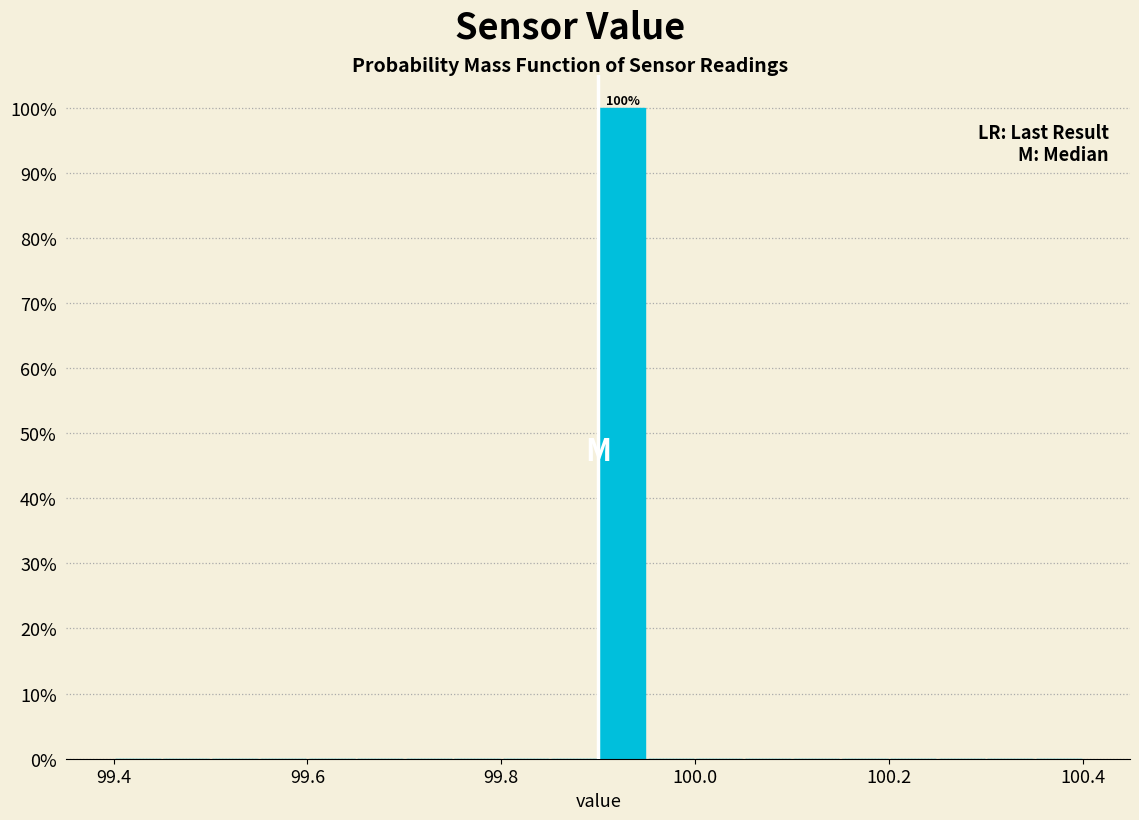

Read against the x-axis, roughly where is the centre of the tallest bar?

99.92